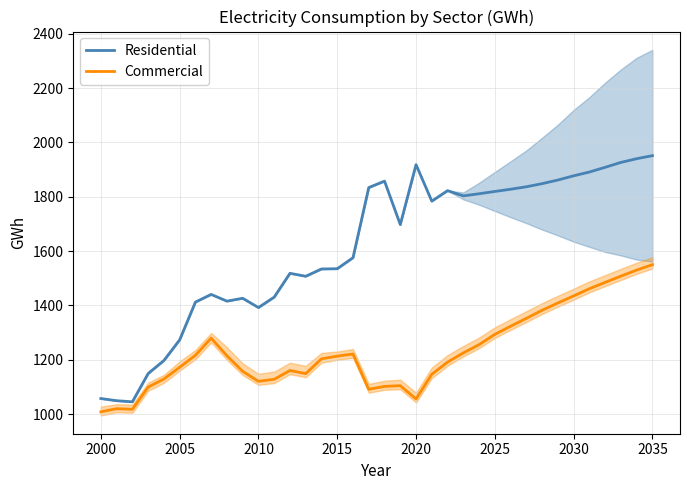

What is the highest value of the Residential series?

1951.5